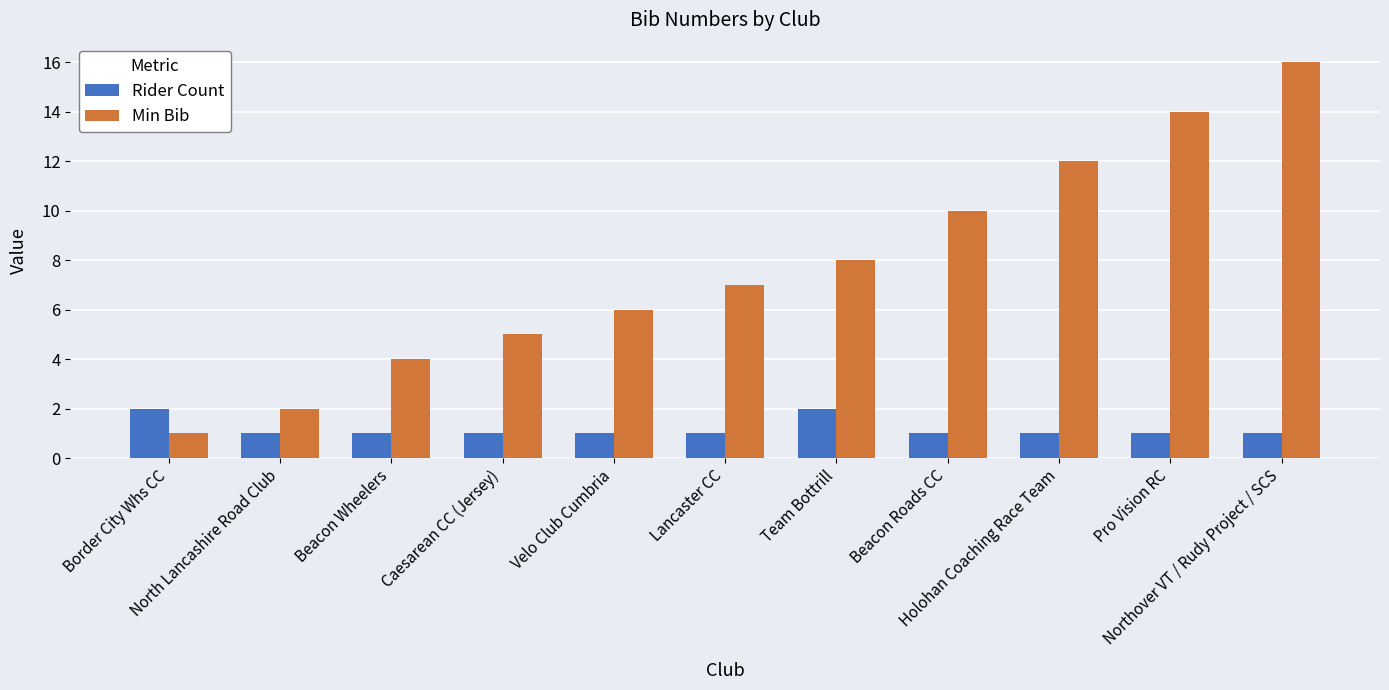

At which category is the sum across all series the highest?

Northover VT / Rudy Project / SCS